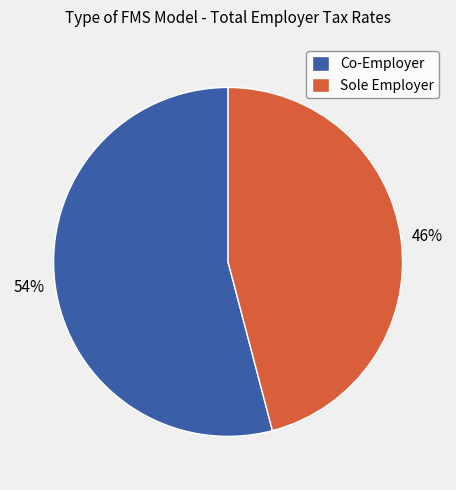

Rank the categories by value from lowest to highest.

Sole Employer, Co-Employer